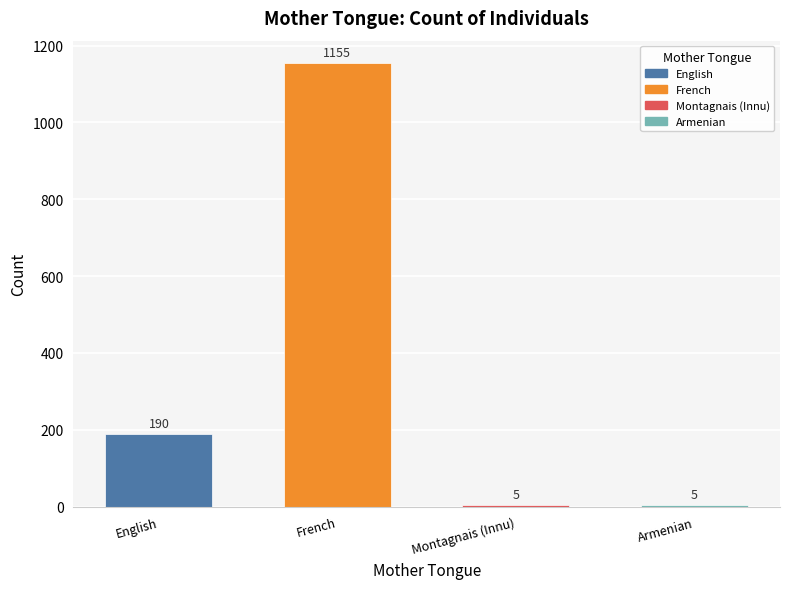

Which has a higher value, English or Montagnais (Innu)?

English